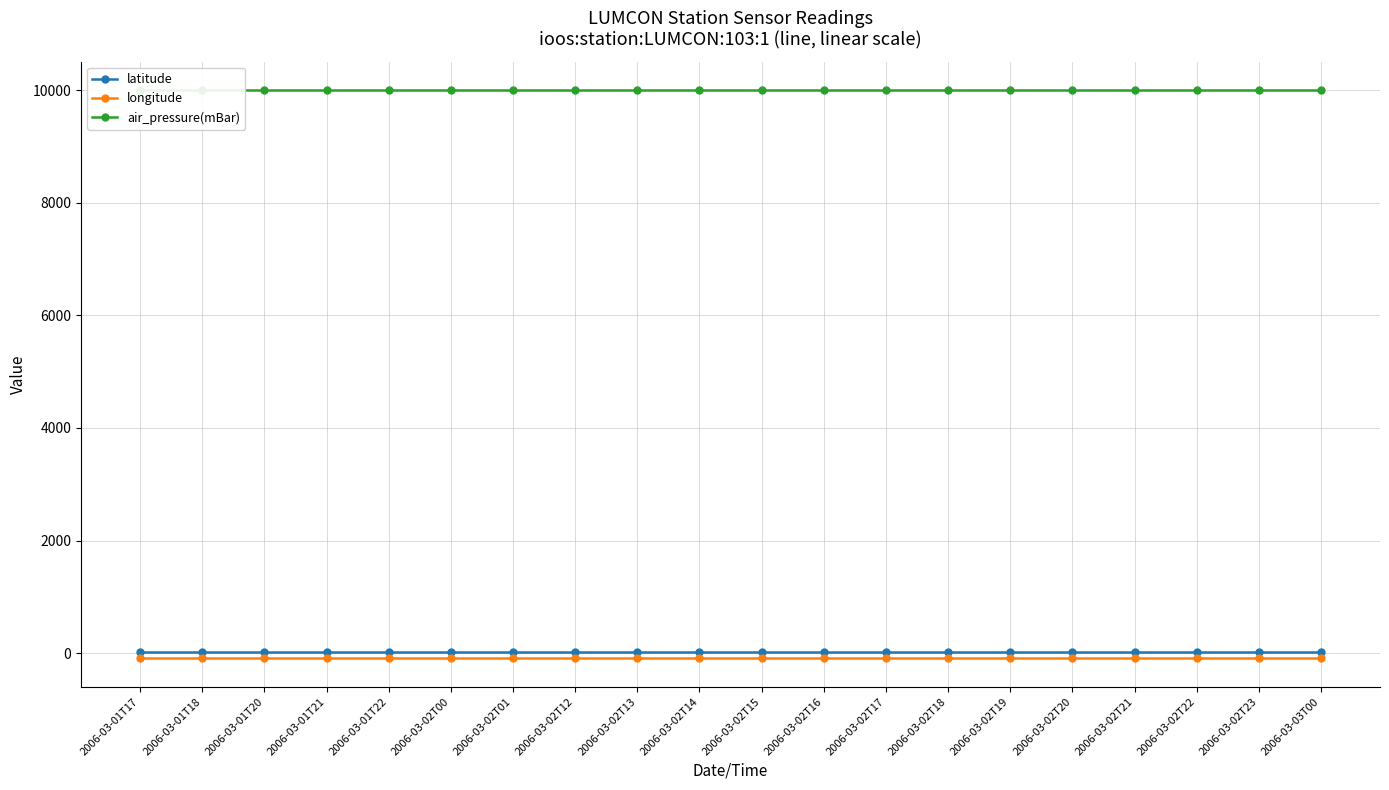

Does the chart display data point markers on the line(s)?

Yes